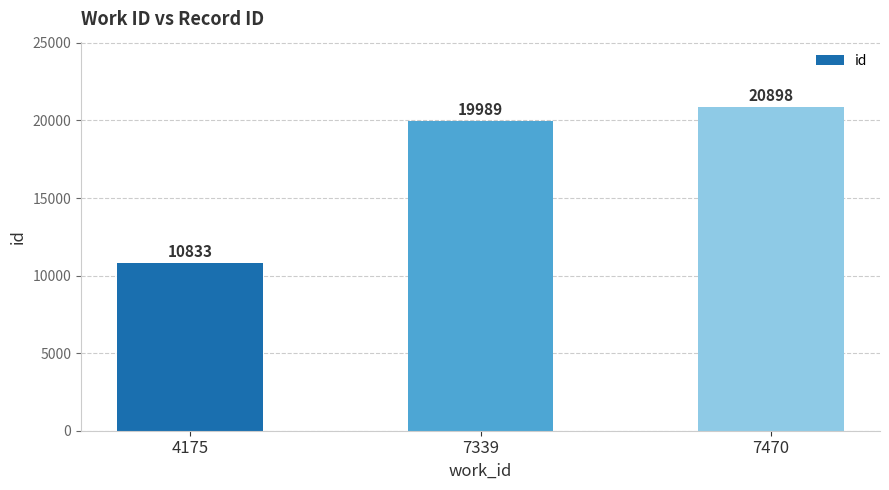

How many distinct data groups are displayed?

1